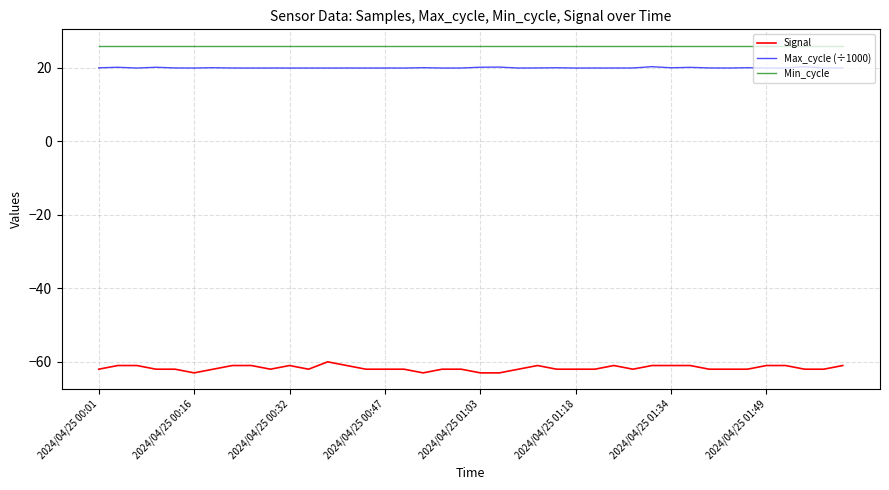

How many lines are shown in the chart?

3